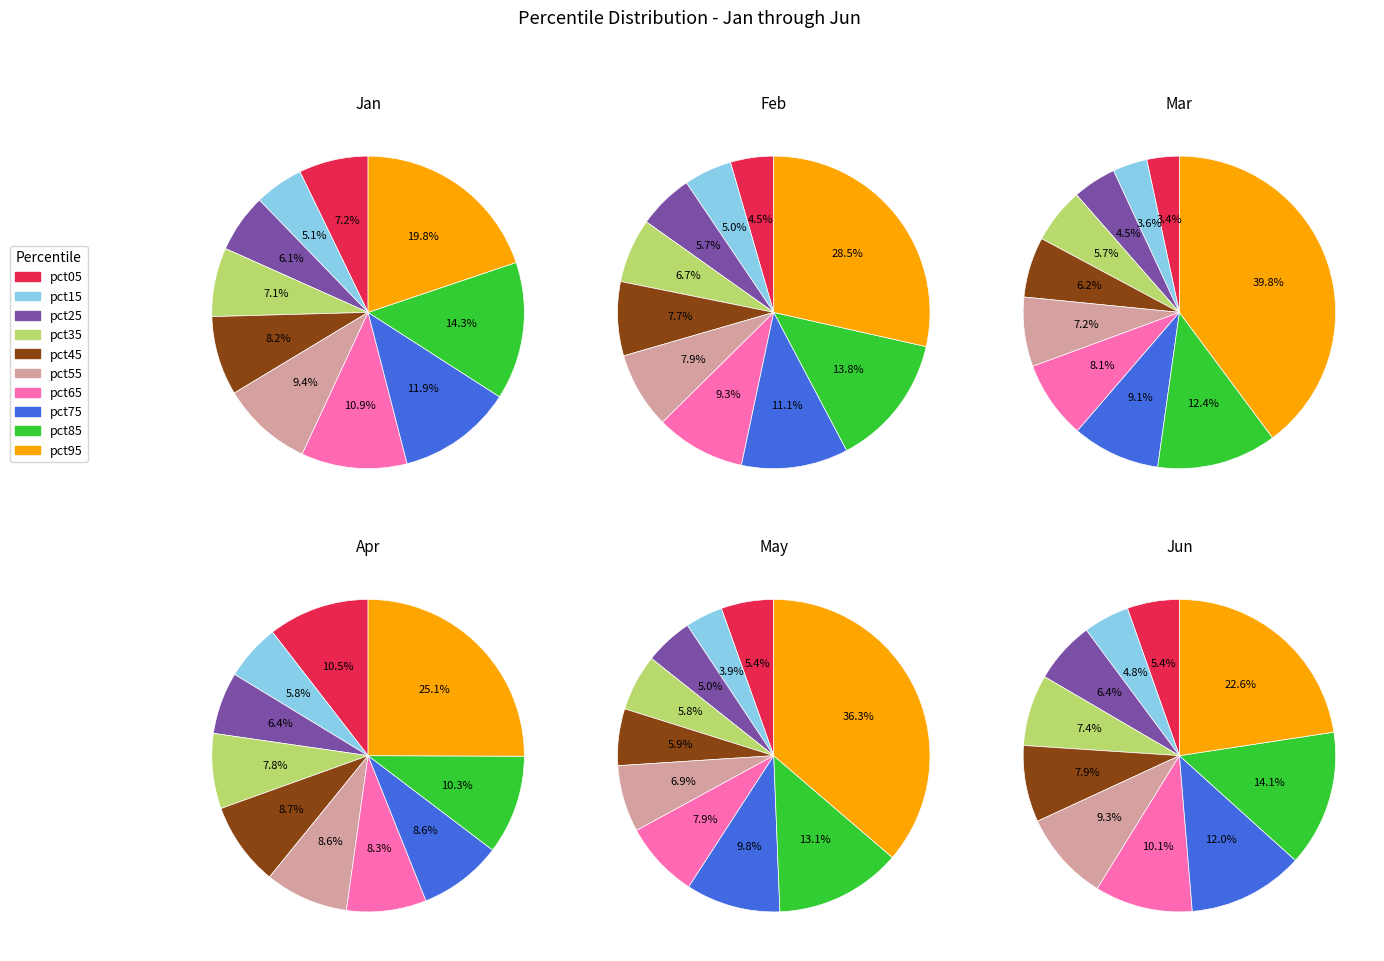

What is the total percentage of pct45 and pct15?

13.3%